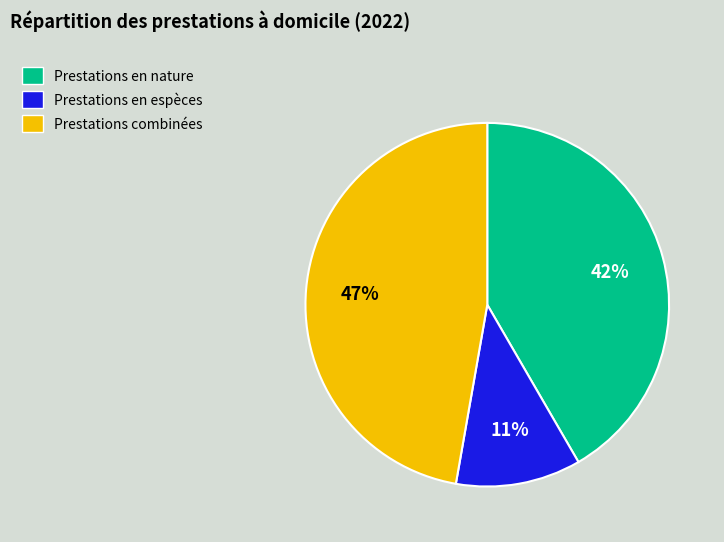

To the nearest percent, what is the difference between the largest and smallest slice percentages?

36%